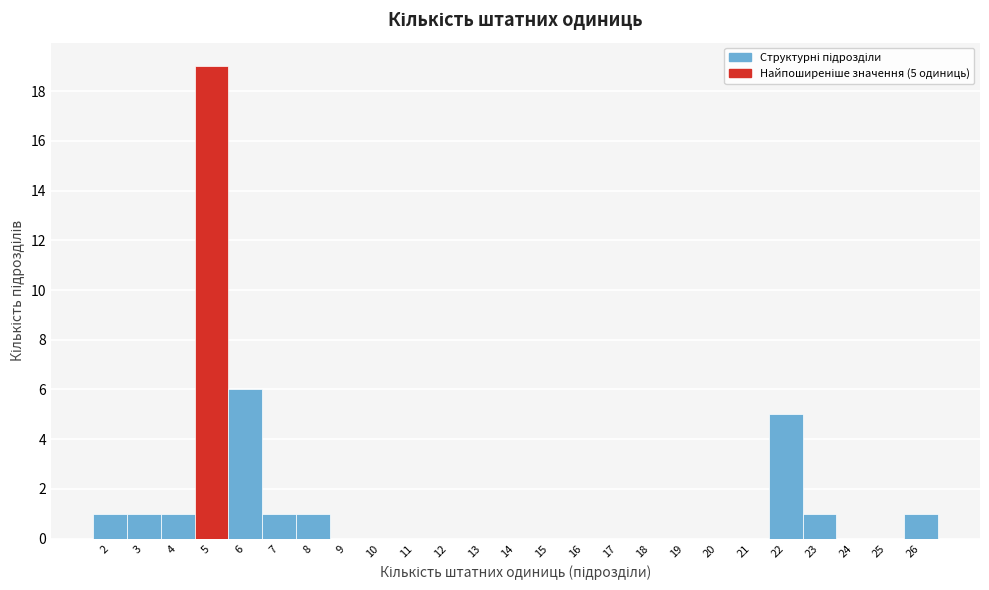

Which range on the x-axis has the tallest bar?

4.5 to 5.5